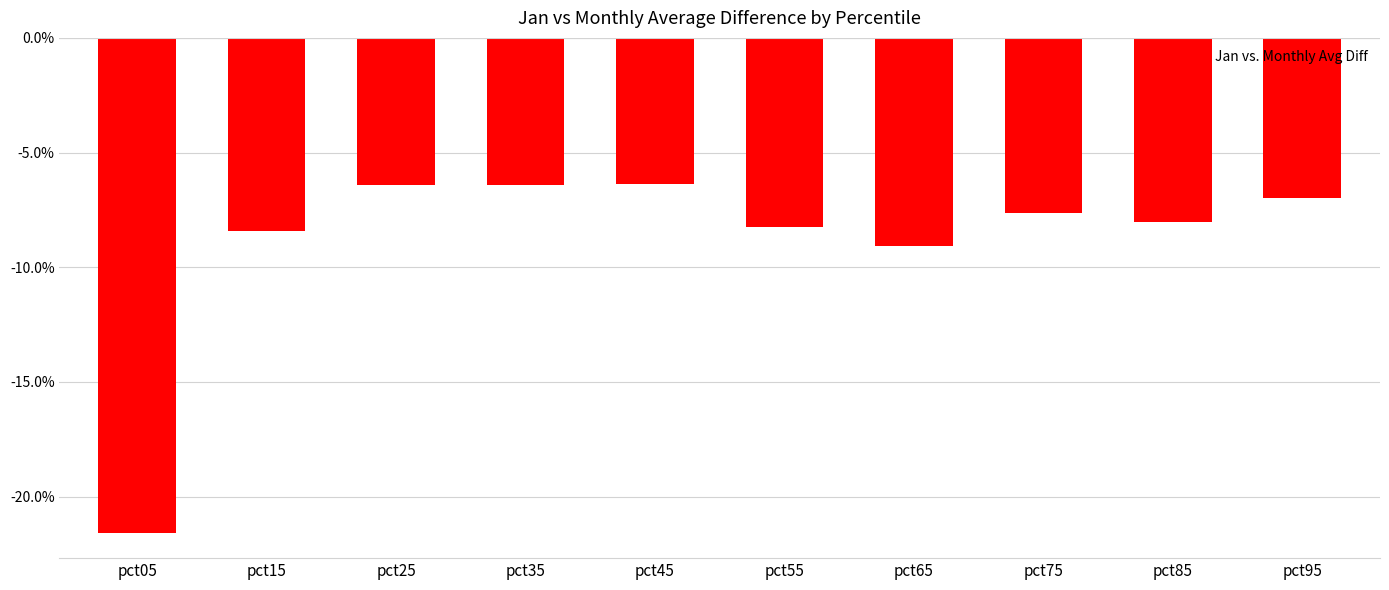

What is the average value?

-0.1